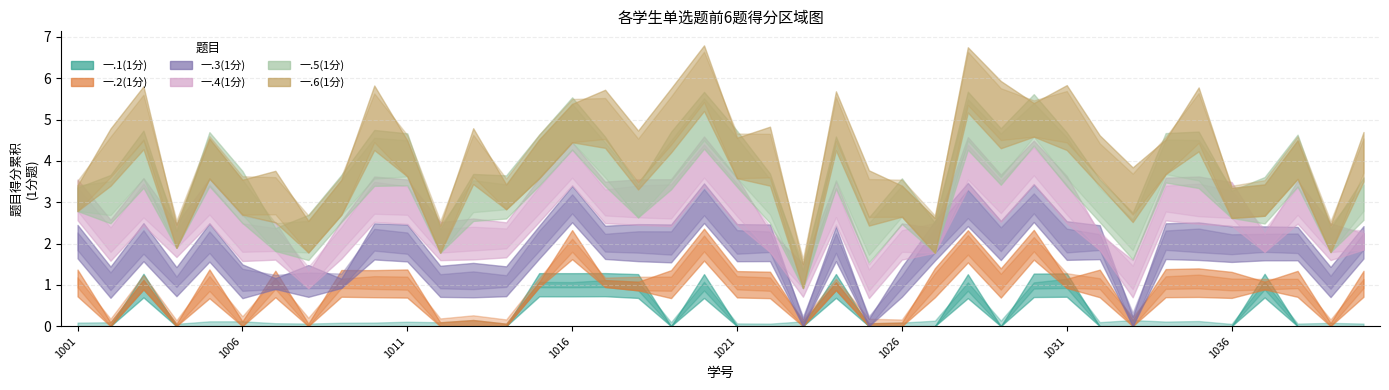

What is the sum of all 一.6(1分) values?

19